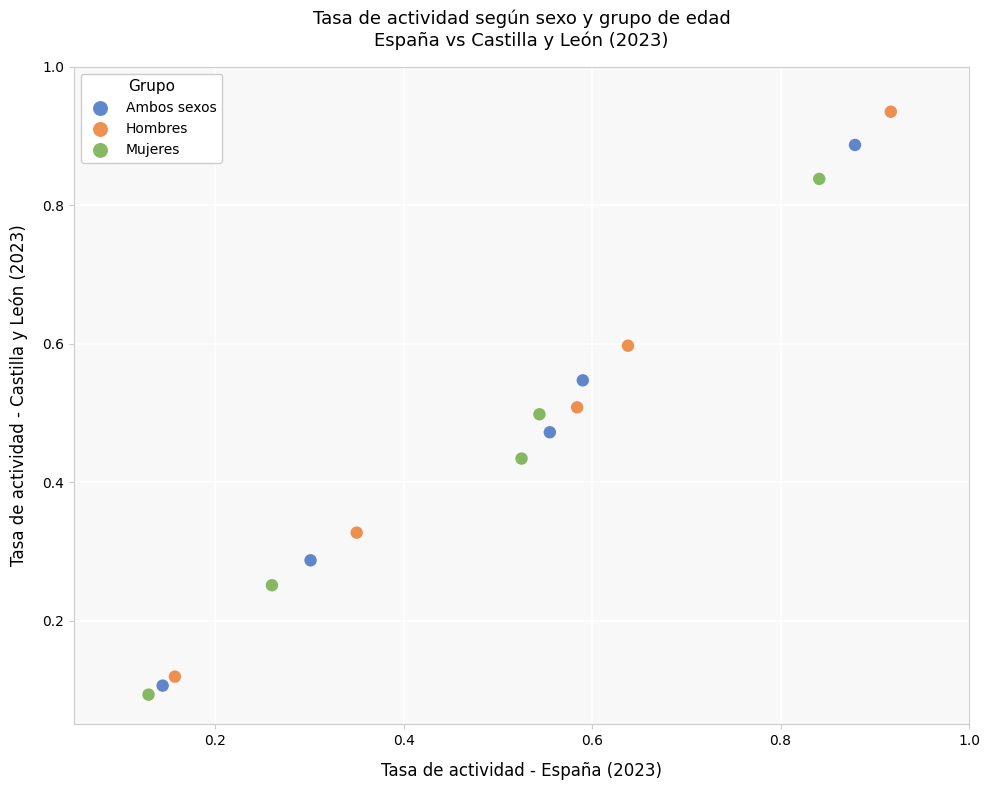

Which series reaches the maximum Y coordinate?

Hombres